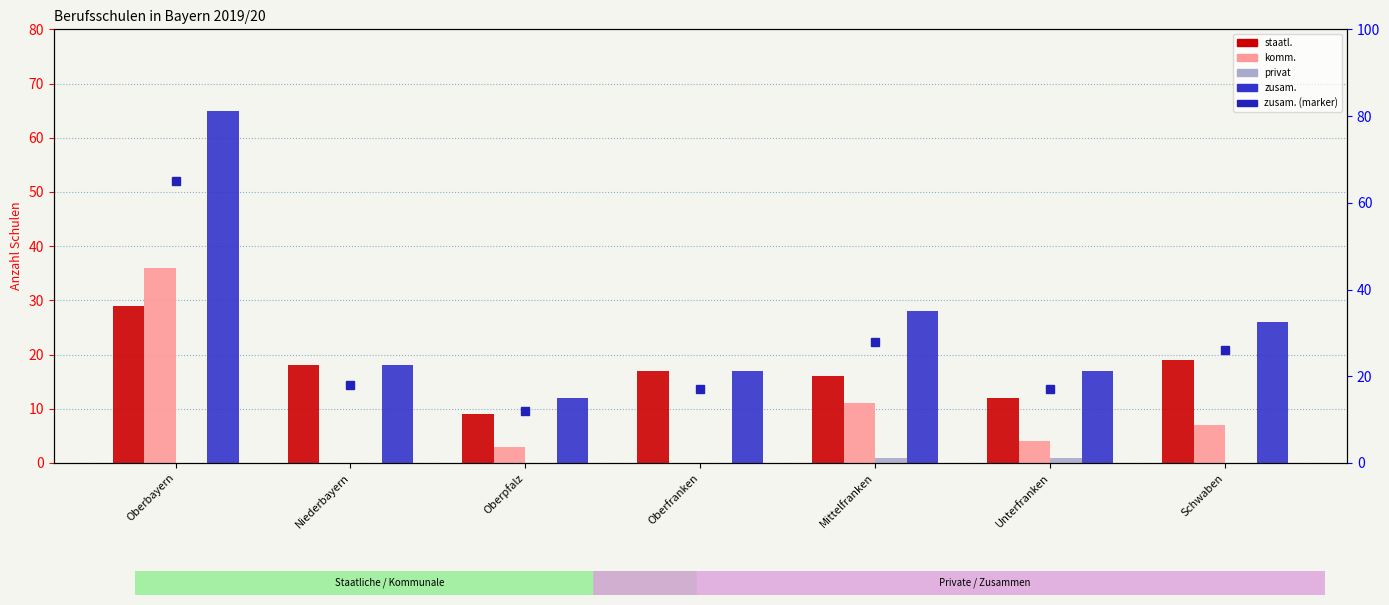

How many data points in staatl. are above 17?

3